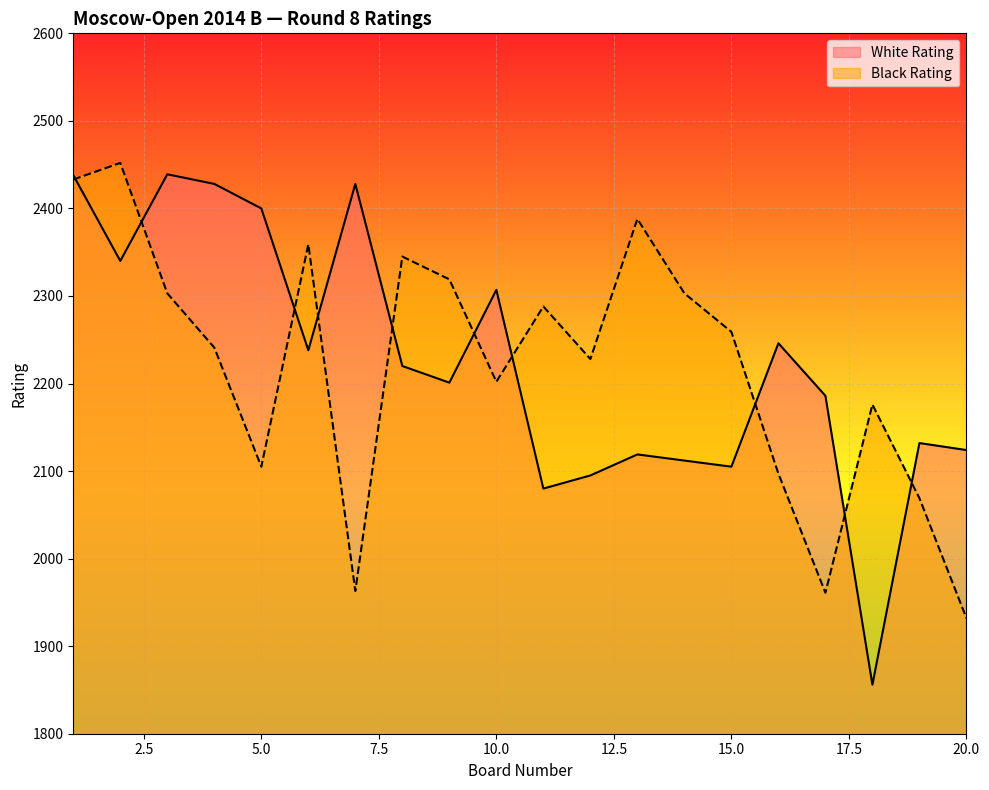

What is the total value across all series at 8?

4565